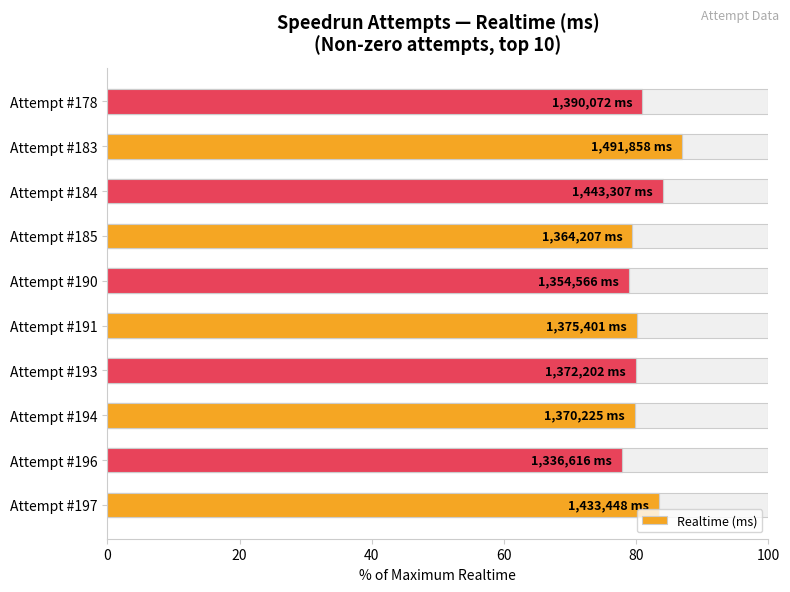

Is it true that the value at Attempt #197 is 57.3?

False